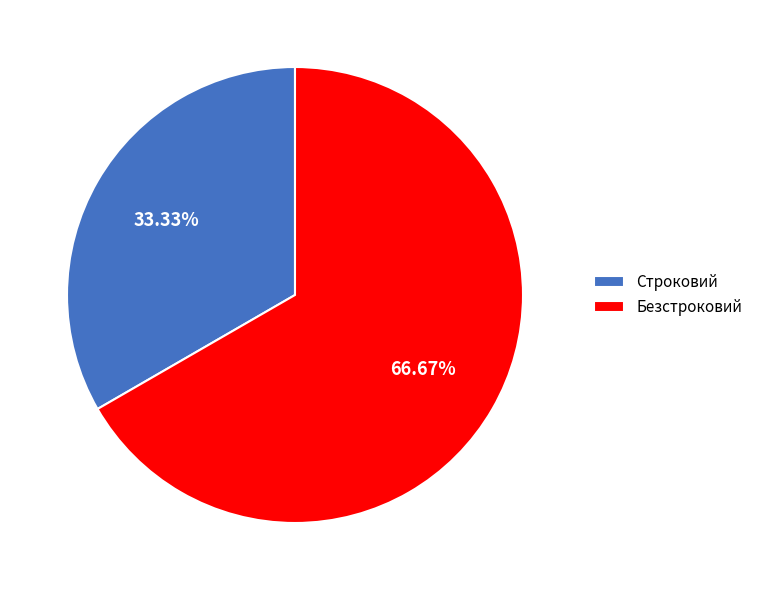

What is the majority slice?

Безстроковий